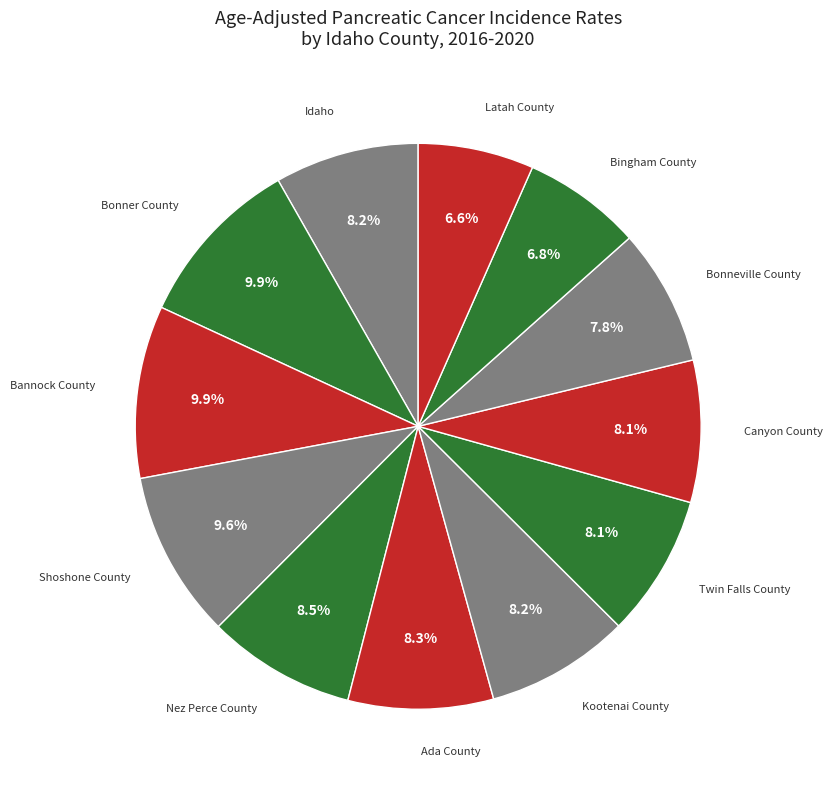

How many segments does this pie chart have?

12